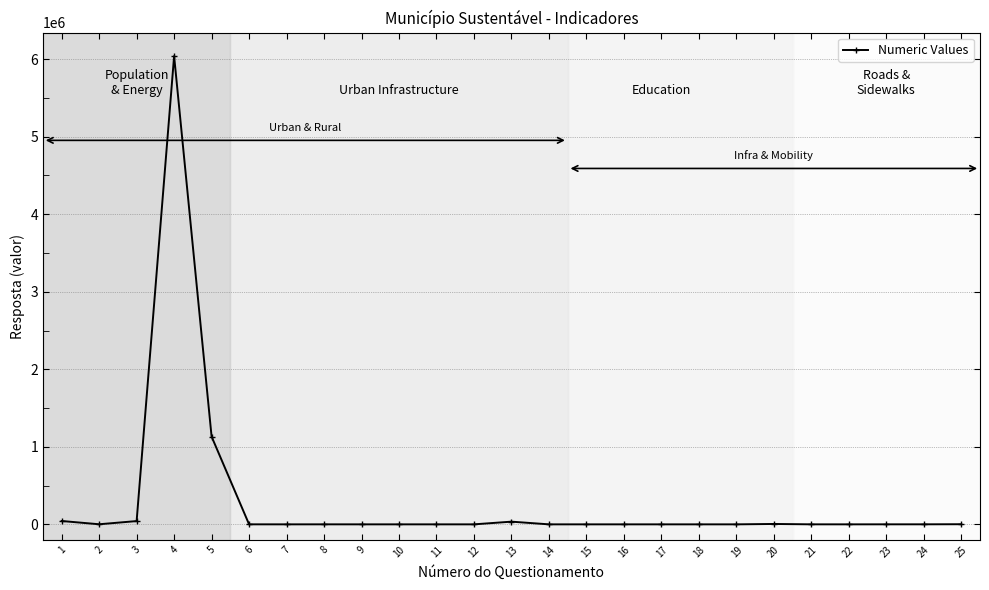

Is this an area chart (filled region under the line)?

No